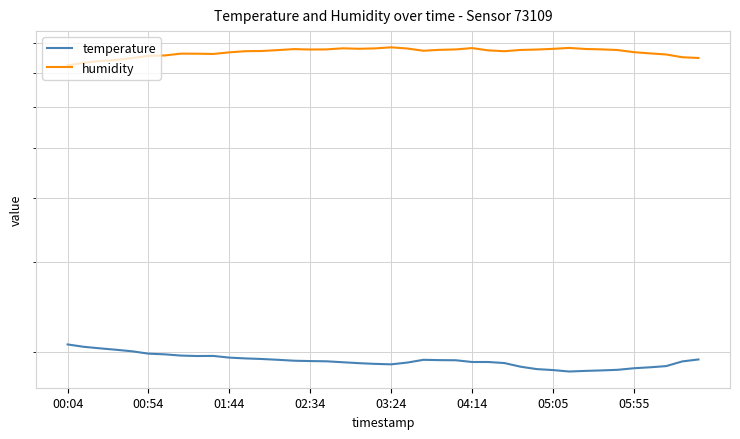

Where is the first local minimum for temperature?

8